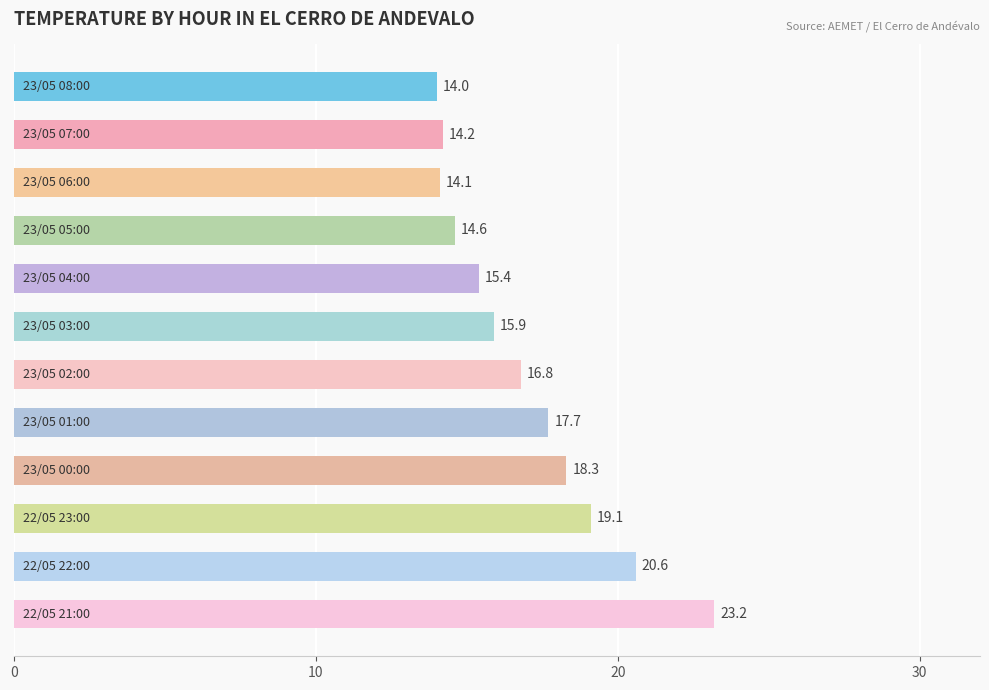

What is the sum of all values?

203.9